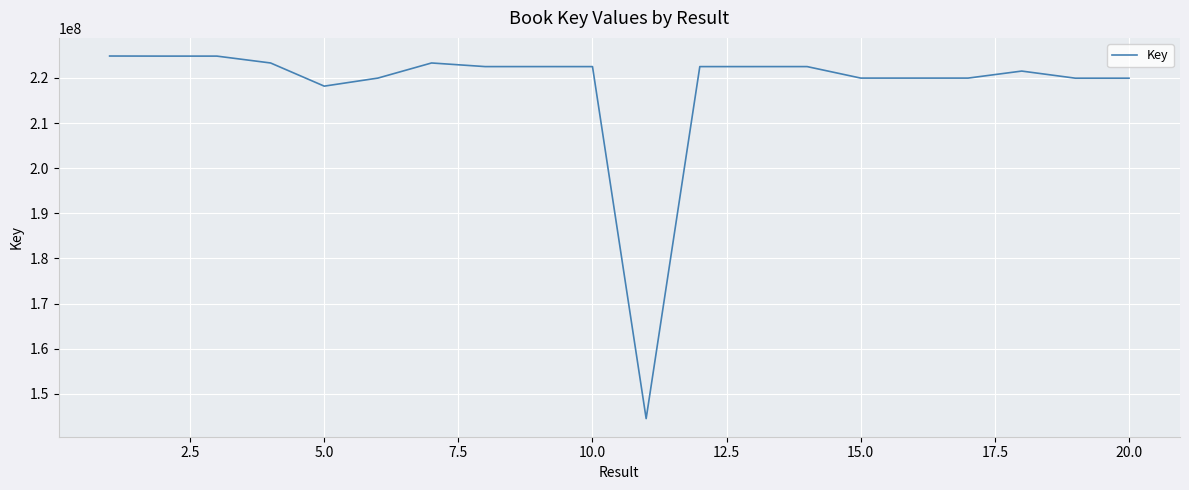

What is the smallest value displayed?

144532423